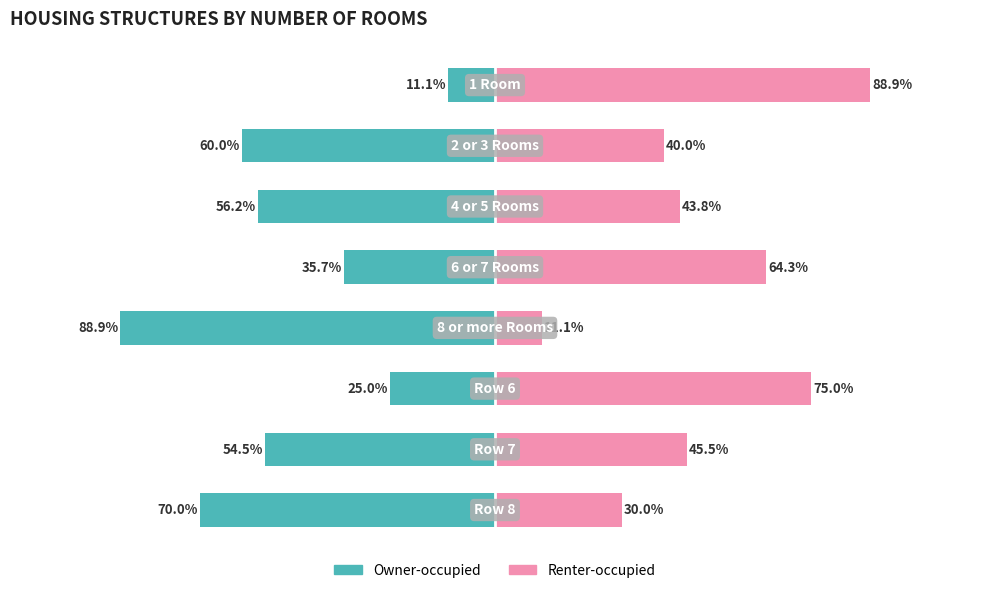

What is the value of the Owner-occupied bar at the 6th from the left?

-25.0